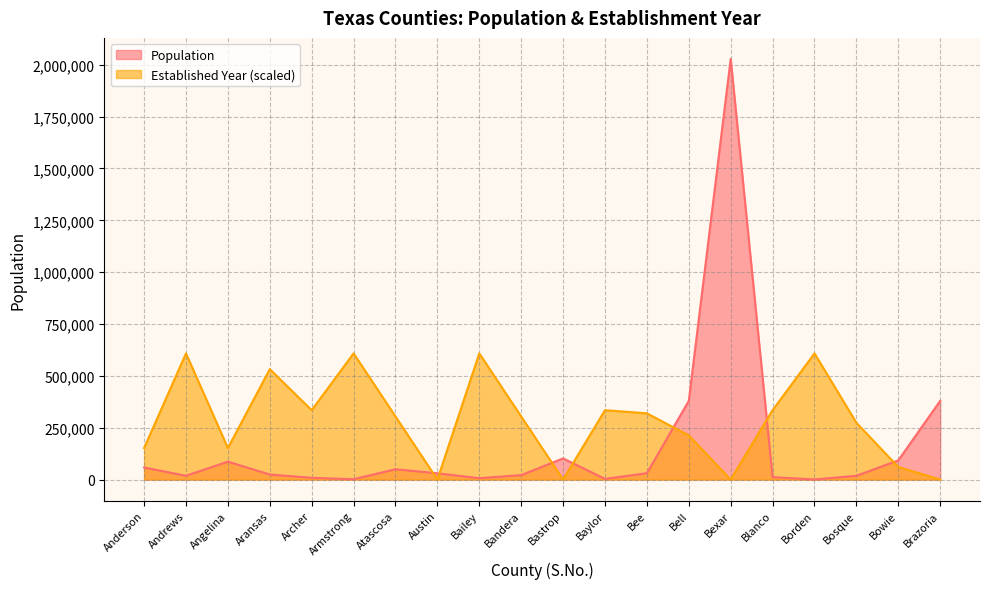

True or false: Population and Established Year intersect in this chart.

True